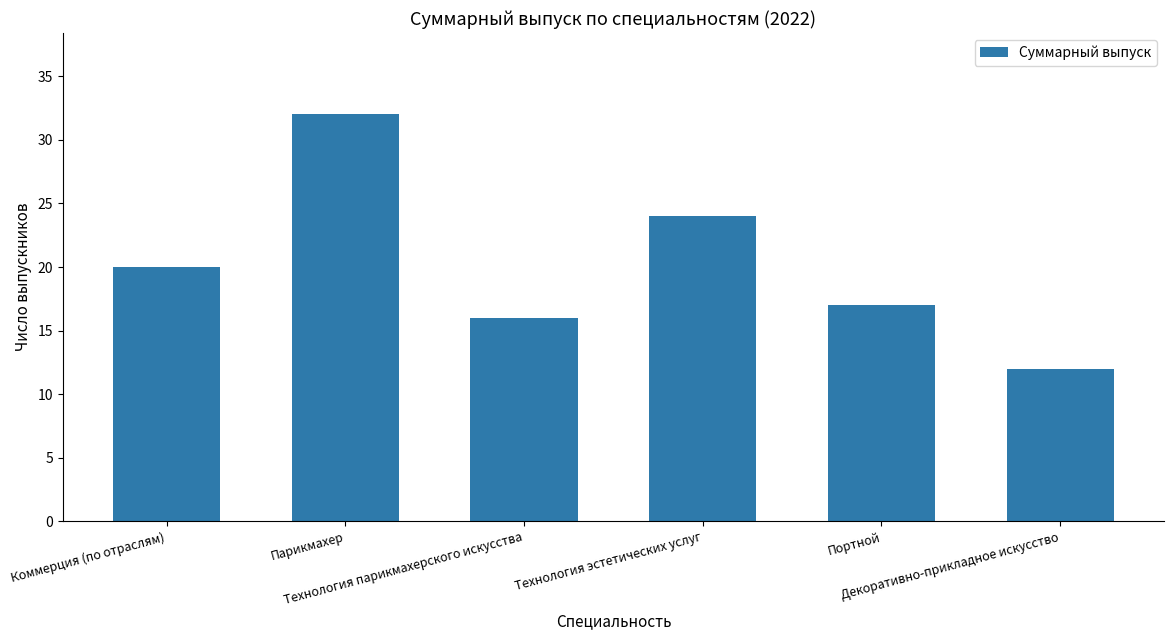

Reading left to right, what are all the values shown in this chart?

Коммерция (по отраслям)=20	Парикмахер=32	Технология парикмахерского искусства=16	Технология эстетических услуг=24	Портной=17	Декоративно-прикладное искусство=12